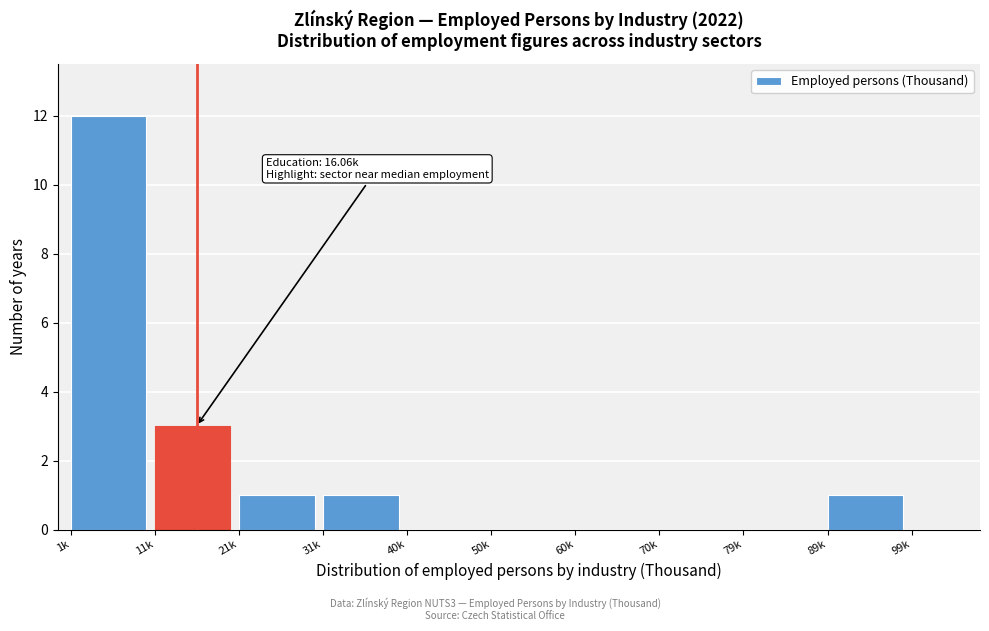

Reading left to right, extract all data points from this chart.

1k=12	11k=3	21k=1	31k=1	40k=0	50k=0	60k=0	70k=0	79k=0	89k=1